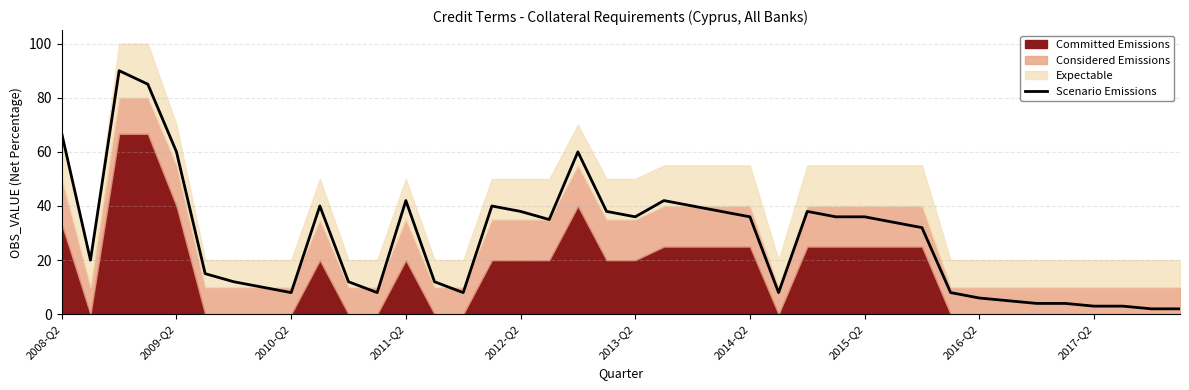

How many data points does each series have?

40